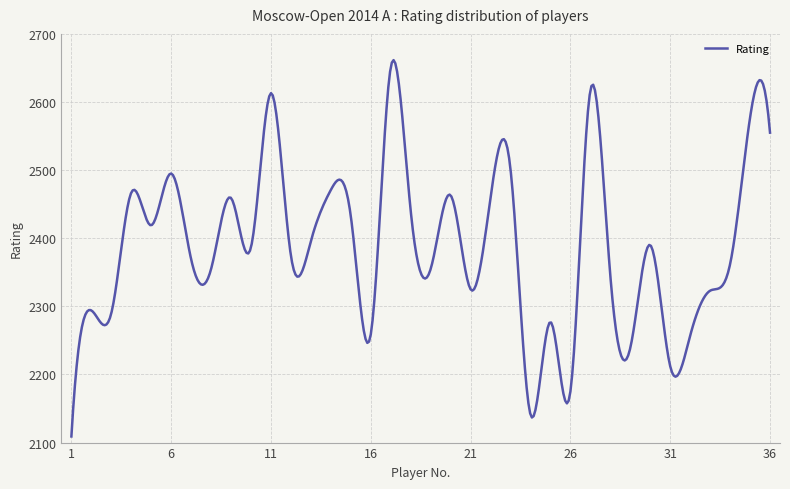

What is the difference between the maximum and minimum values?

552.5